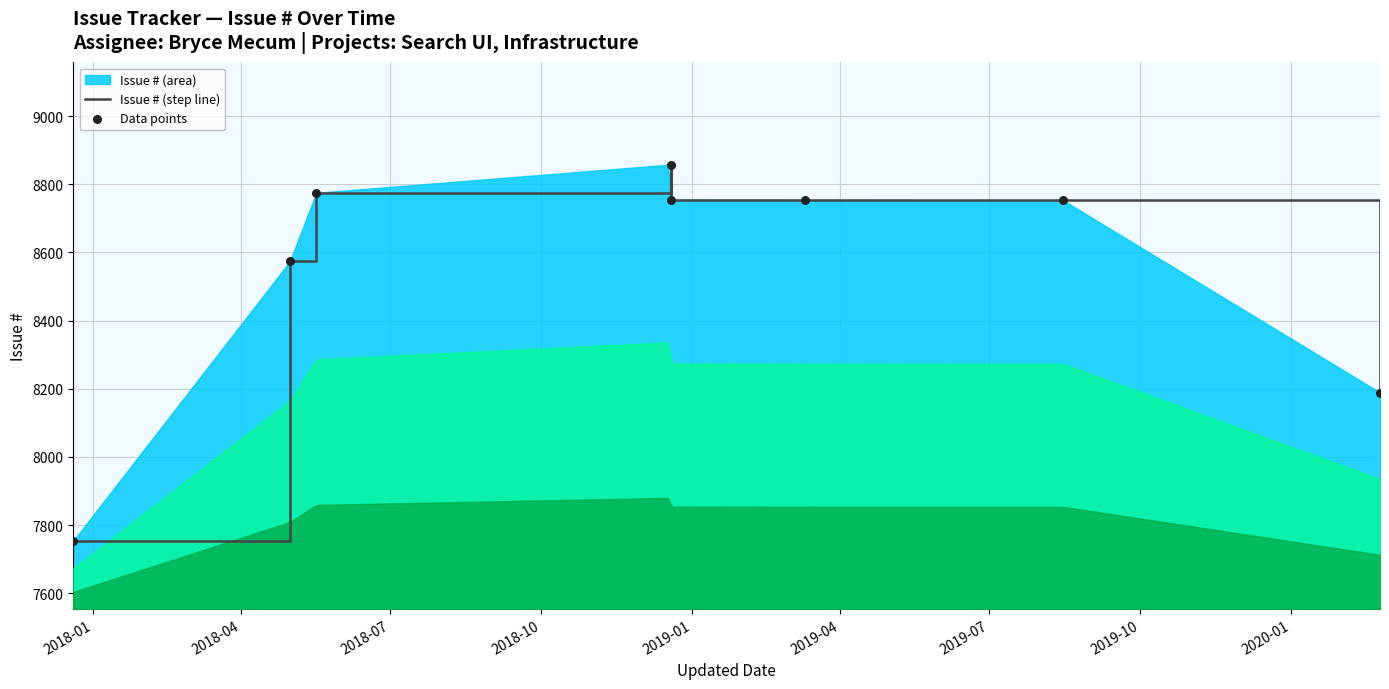

Which series reaches the maximum Y coordinate?

Issue # (step line)